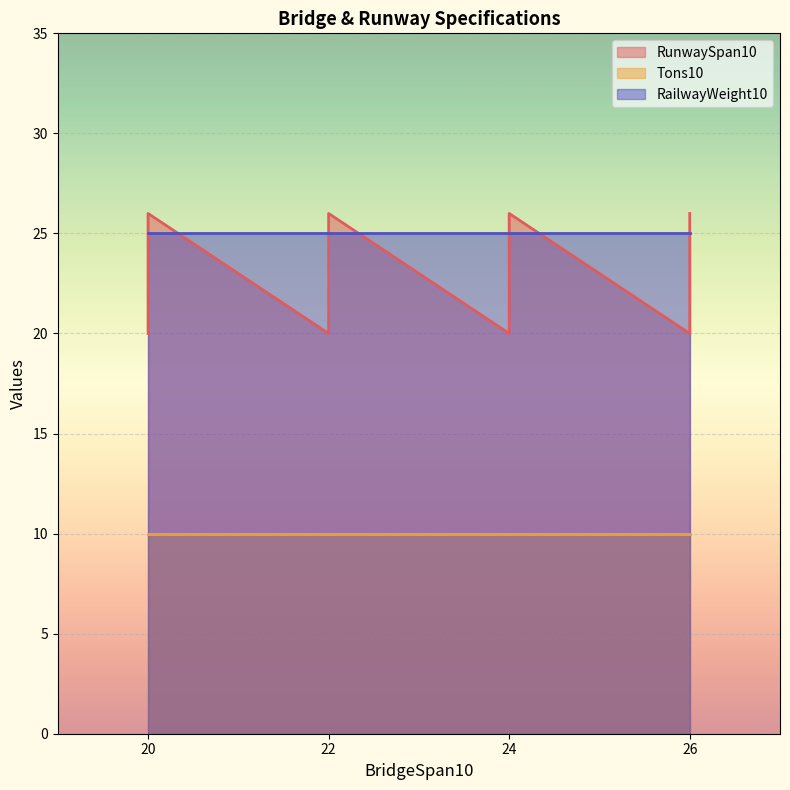

Is it true that RailwayWeight10 equals 39 at 24?

False